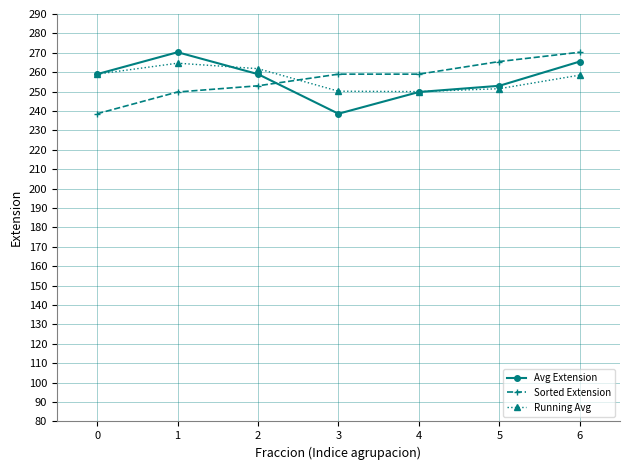

What is the difference between the maximum and minimum values in the Sorted Extension series?

31.7